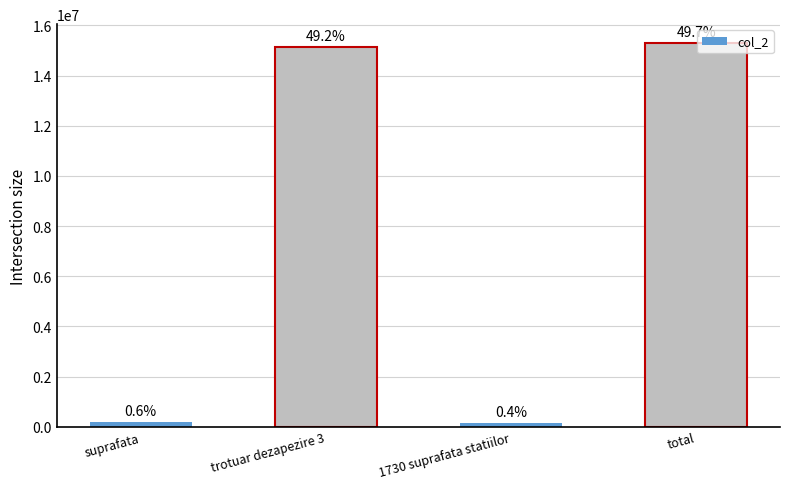

At which label does the data first exceed 15150240?

total